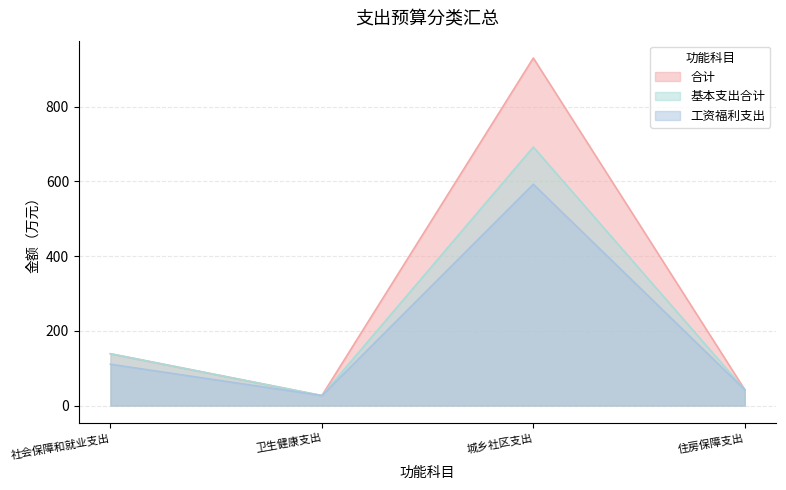

What is the total value across all series at 城乡社区支出?

2214.2